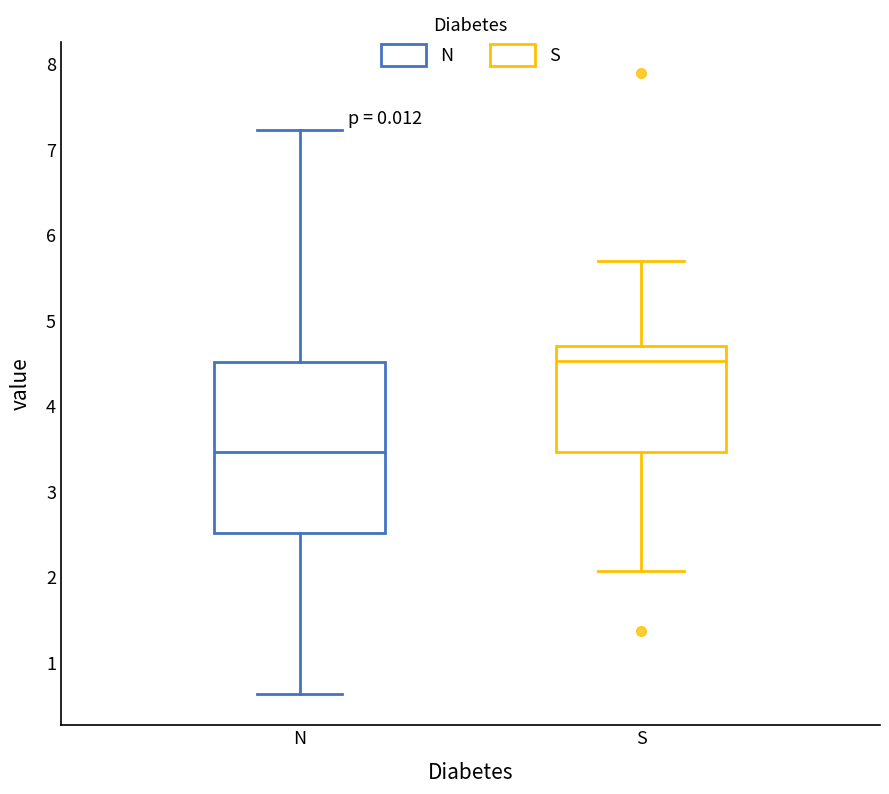

Which box is the tallest, from its lower edge to its upper edge?

N